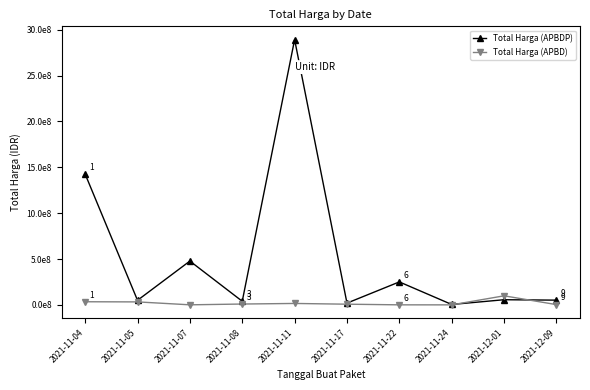

Is the value of Total Harga (APBD) at 2021-11-11 greater than the value of Total Harga (APBDP) at 2021-11-05?

No